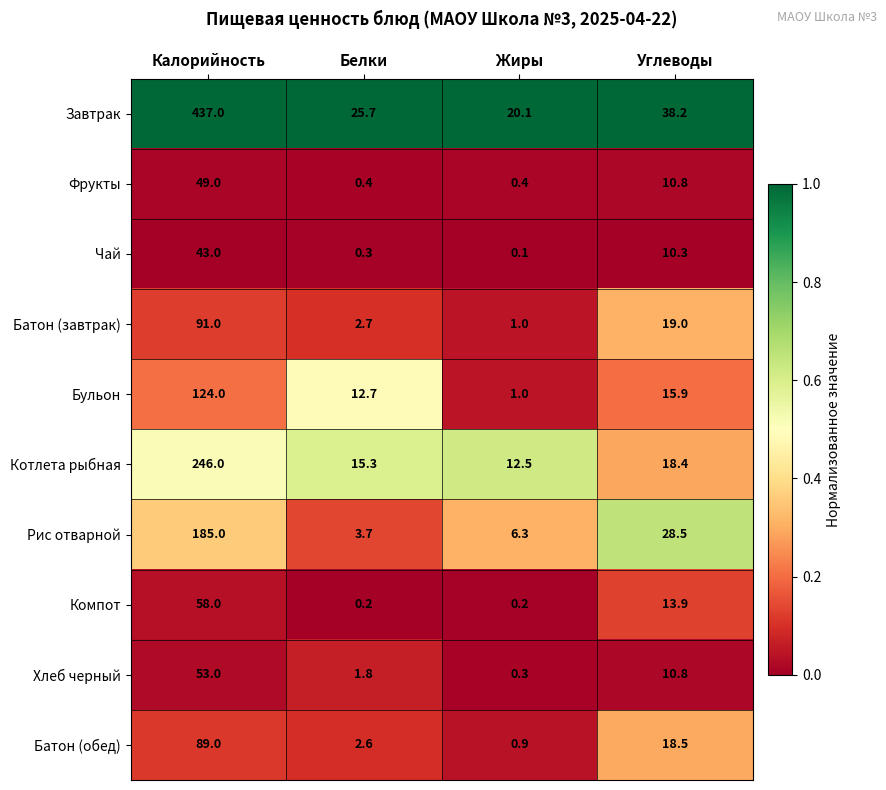

The Котлета рыбная series shows 18.4 at Углеводы. True or false?

True